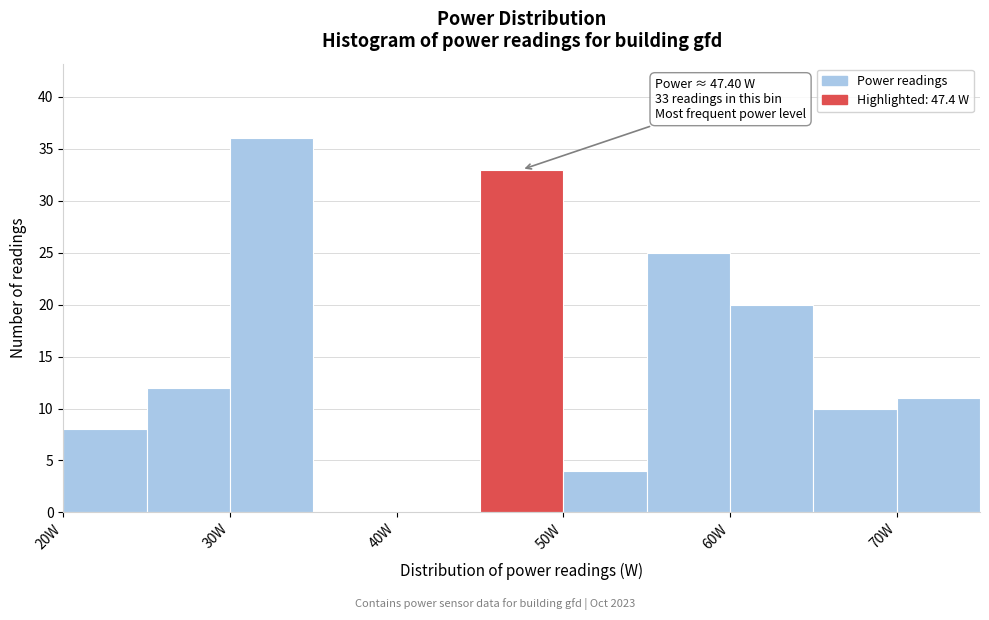

Over which range of the x-axis is the bar tallest?

30 to 35